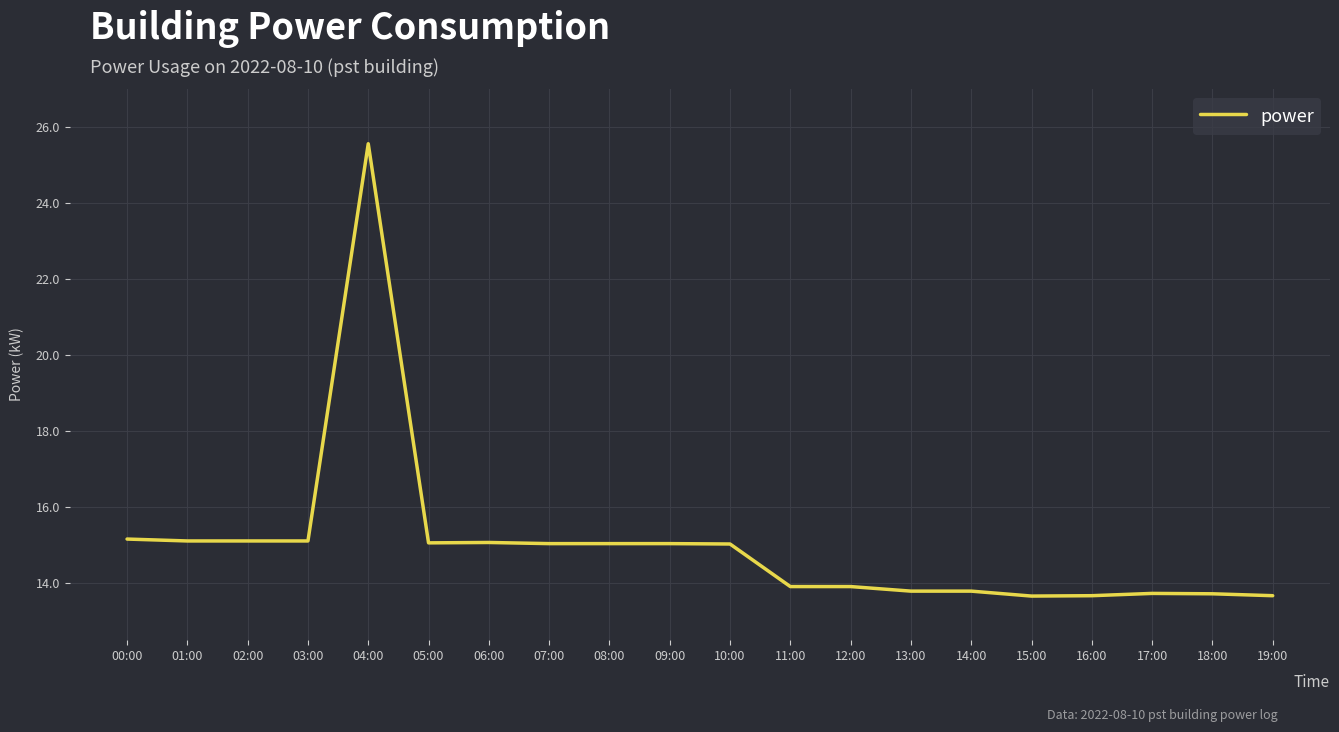

What is the difference between the maximum and minimum values?

11.9